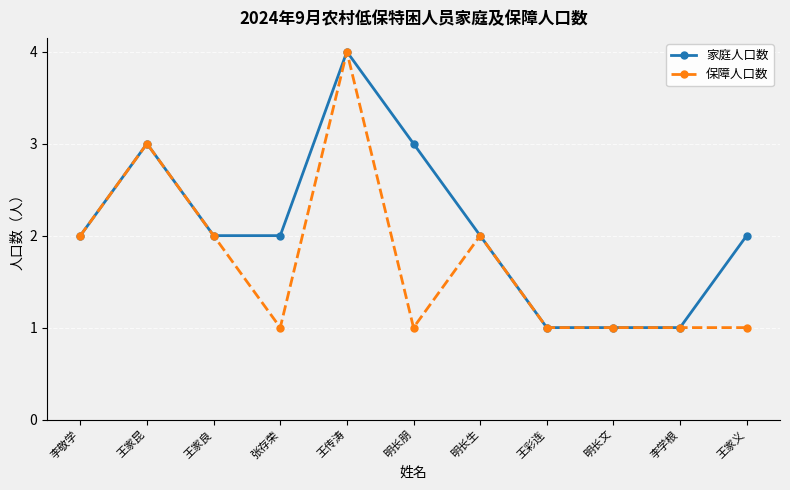

At which category is the sum across all series the highest?

王传涛